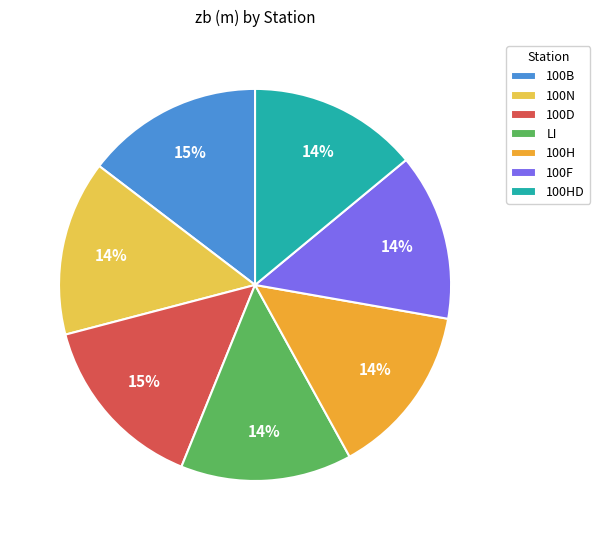

To the nearest percent, what is the combined percentage of 100B and LI?

29%